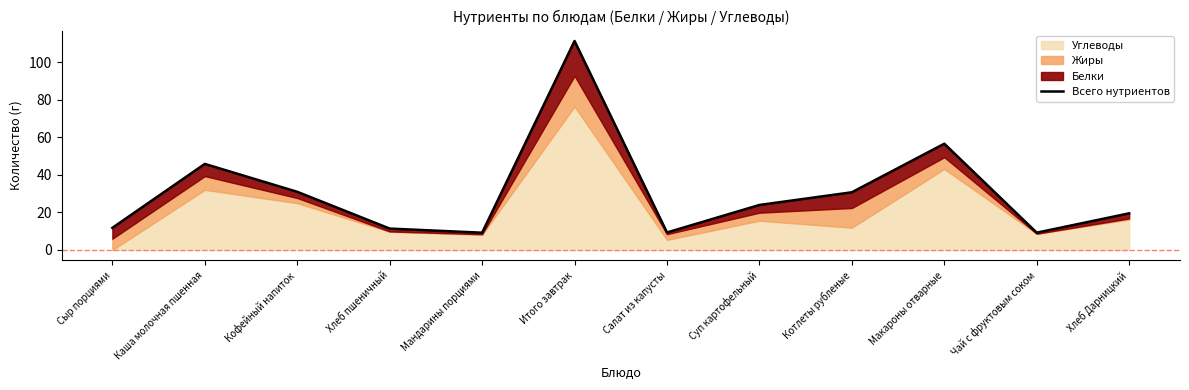

Reading left to right, transcribe all the data shown in this chart.

Сыр порциями=11.8	Каша молочная пшенная=45.9	Кофейный напиток=31.0	Хлеб пшеничный=11.4	Мандарины порциями=9.2	Итого завтрак=111.4	Салат из капусты=9.3	Суп картофельный=24.0	Котлеты рубленые=30.7	Макароны отварные=56.6	Чай с фруктовым соком=9.2	Хлеб Дарницкий=19.5